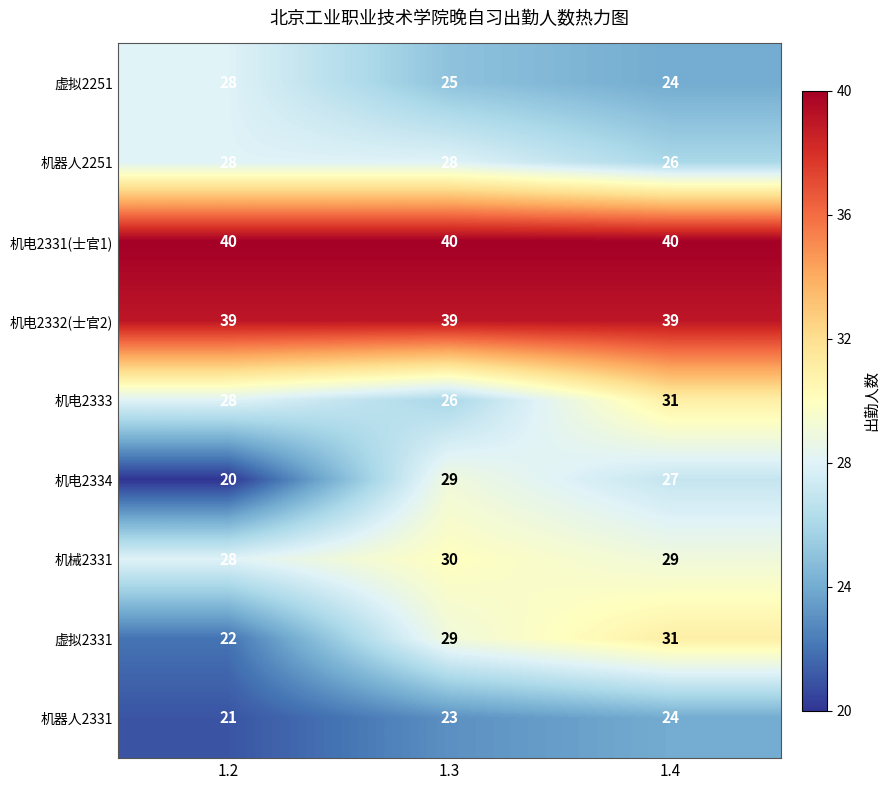

What is the total value across all series at 1.3?

269